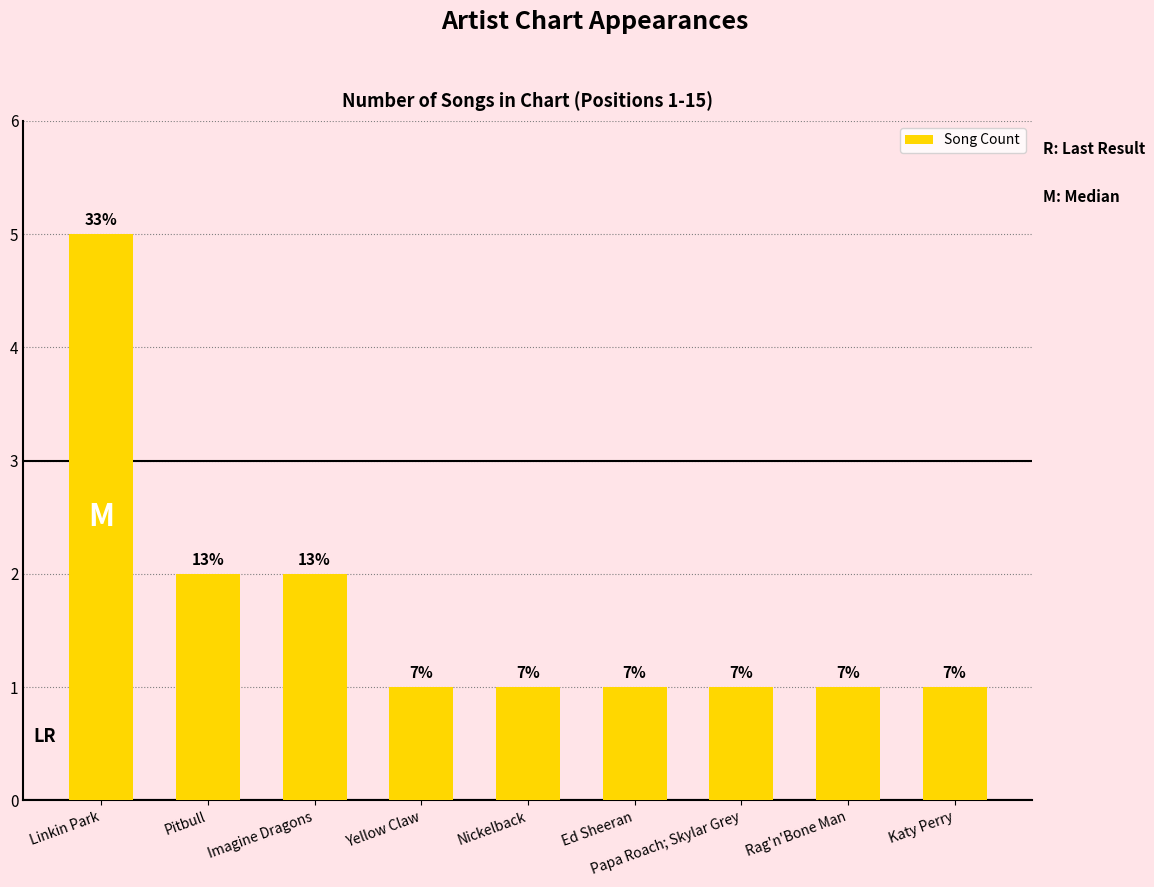

True or false: the data shows 1 at Papa Roach; Skylar Grey.

True